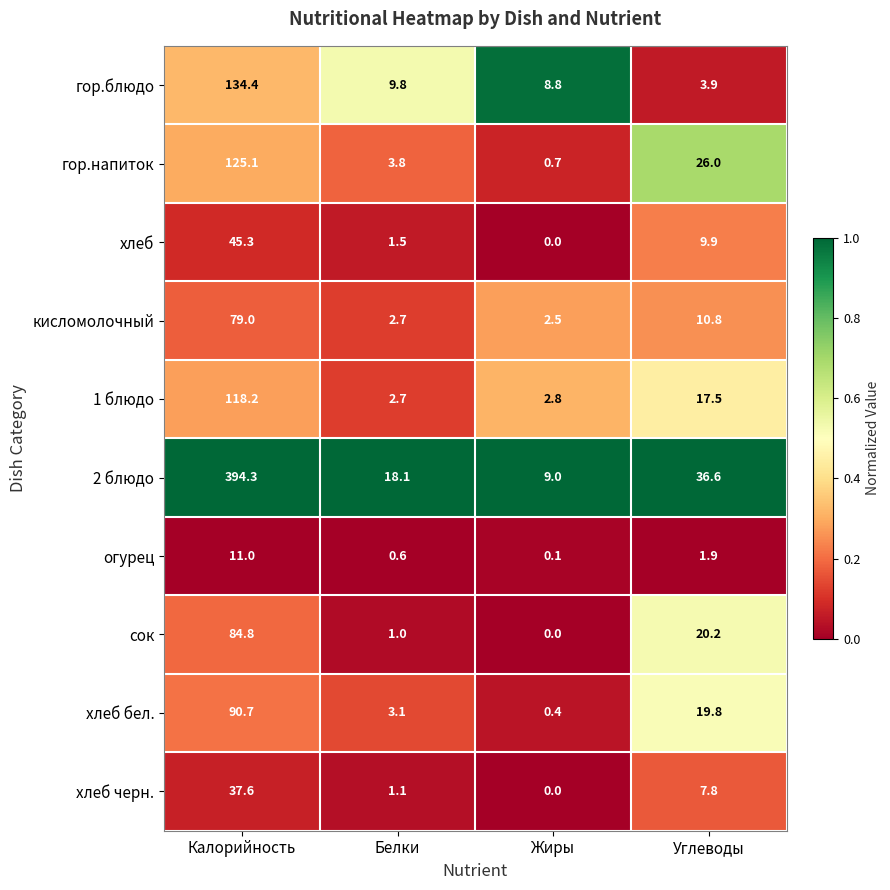

What is the difference between the maximum and minimum values in the огурец series?

10.9